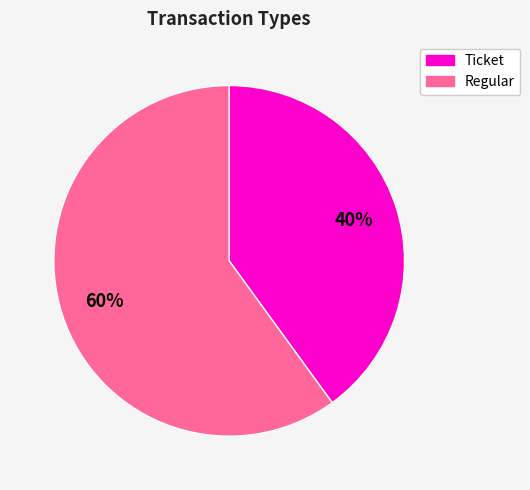

Do Ticket and Regular together represent more than half of the pie?

Yes